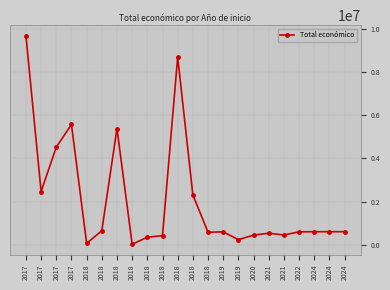

The chart shows a value of 669983 at 2018. True or false?

False